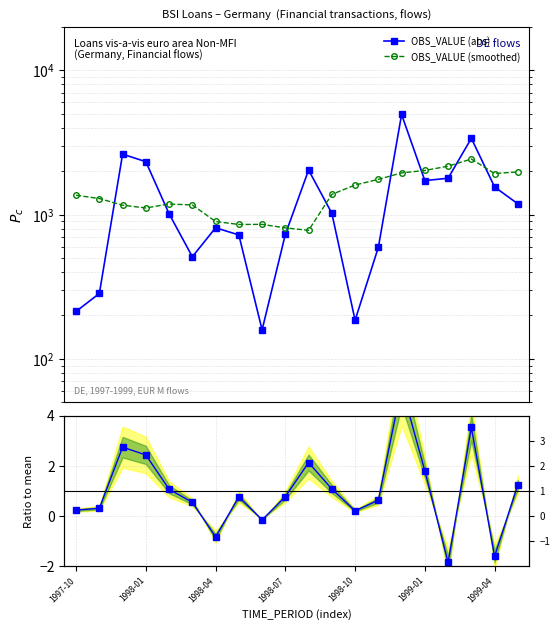

True or false: OBS_VALUE (abs) and Ratio to mean intersect in this chart.

False